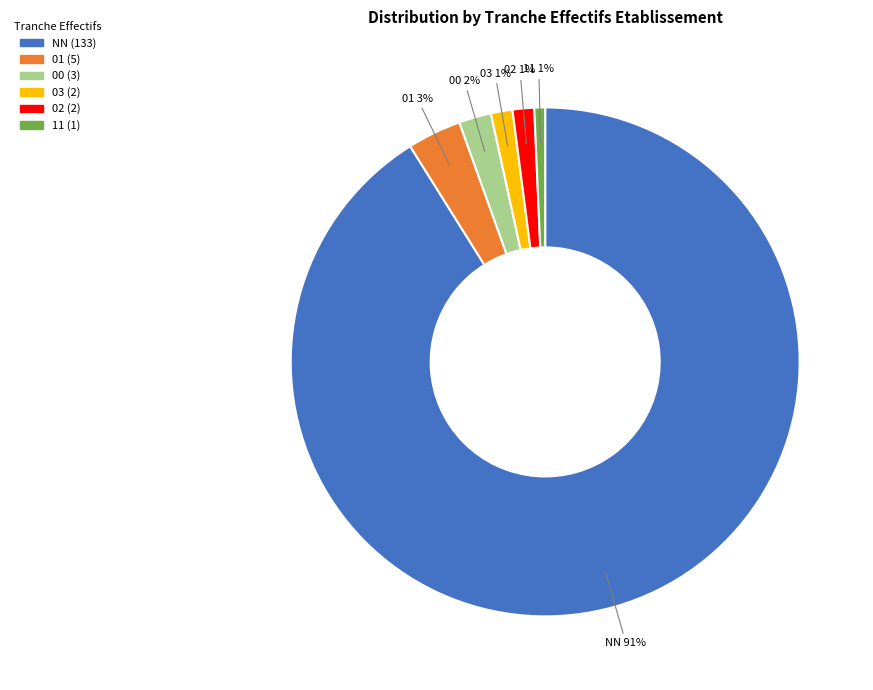

What percentage is the 02 slice, to the nearest percent?

1%